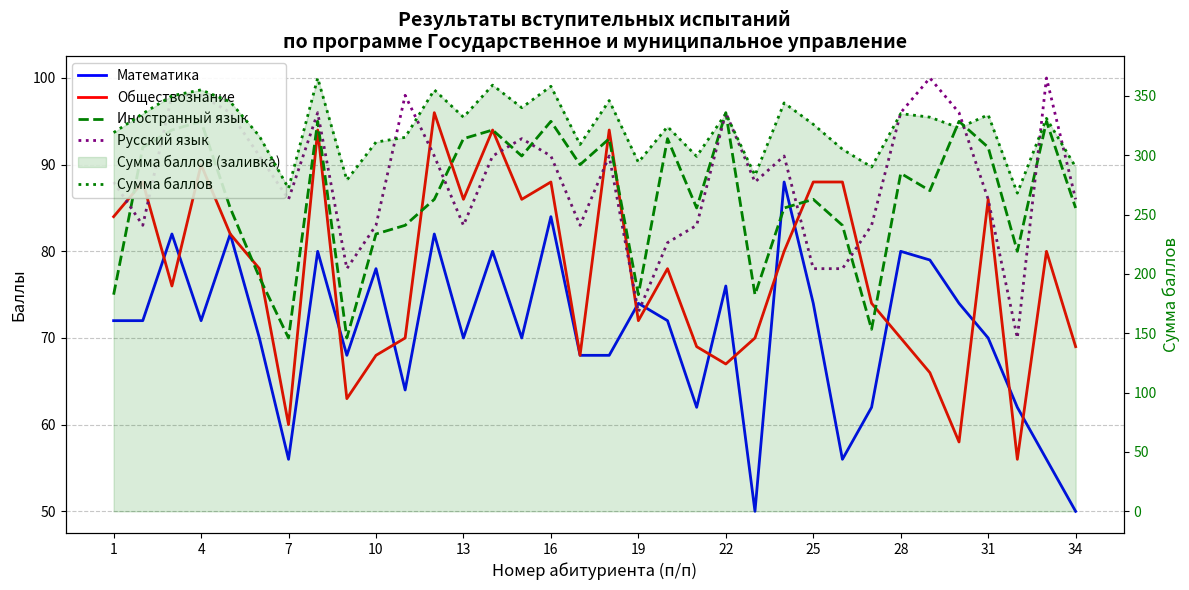

What is the minimum value for Математика?

50